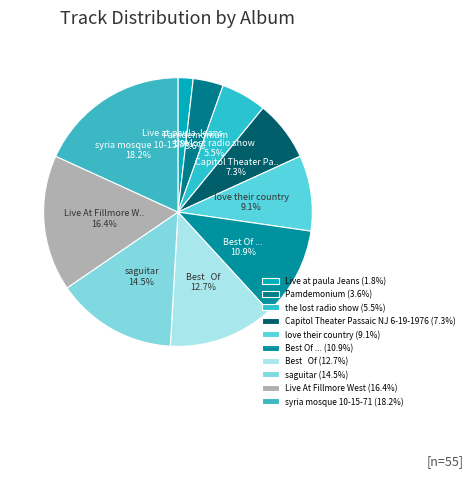

Which category has the biggest portion of the pie?

syria mosque 10-15-71 (18.2%)